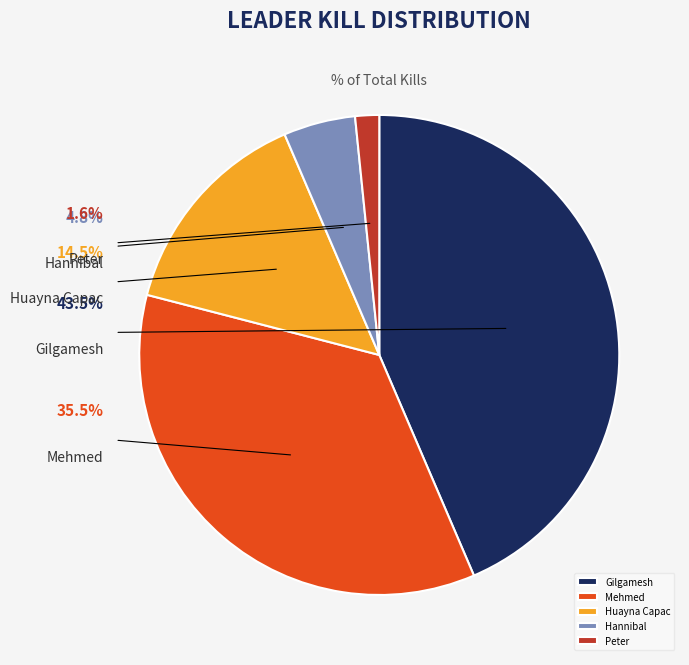

Which slice is the largest?

Gilgamesh